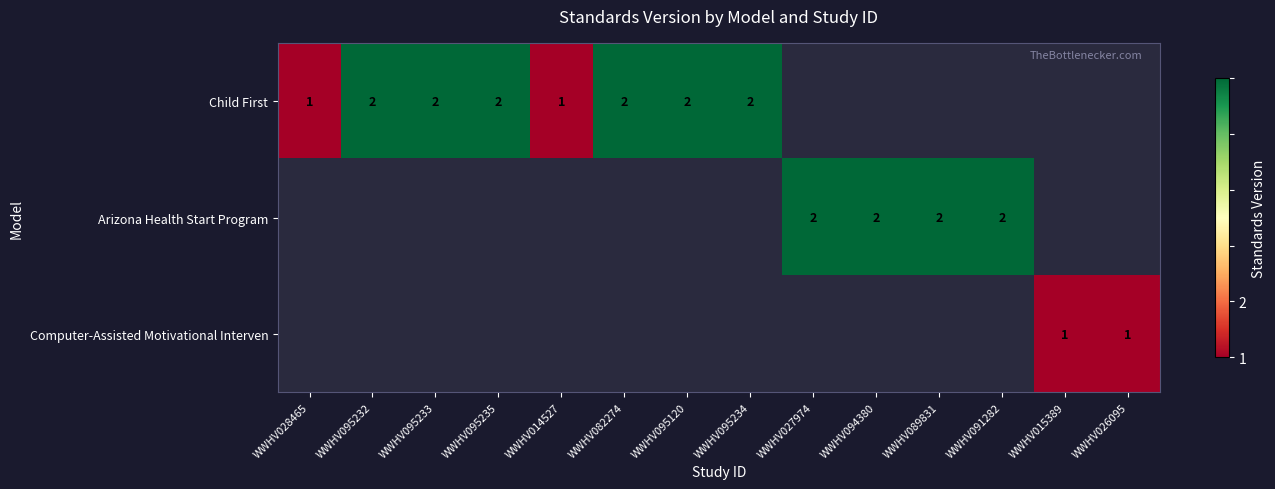

Is it true that Child First equals 3 at WWHV095235?

False